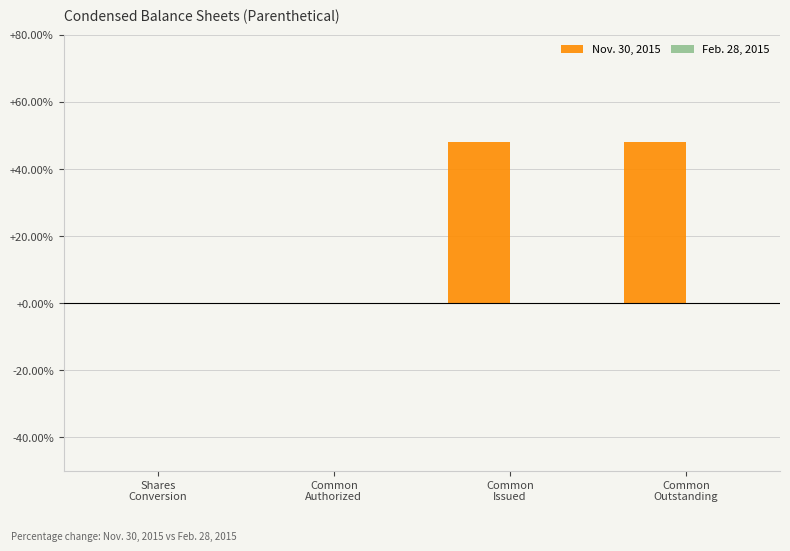

How many series are shown in this chart?

1